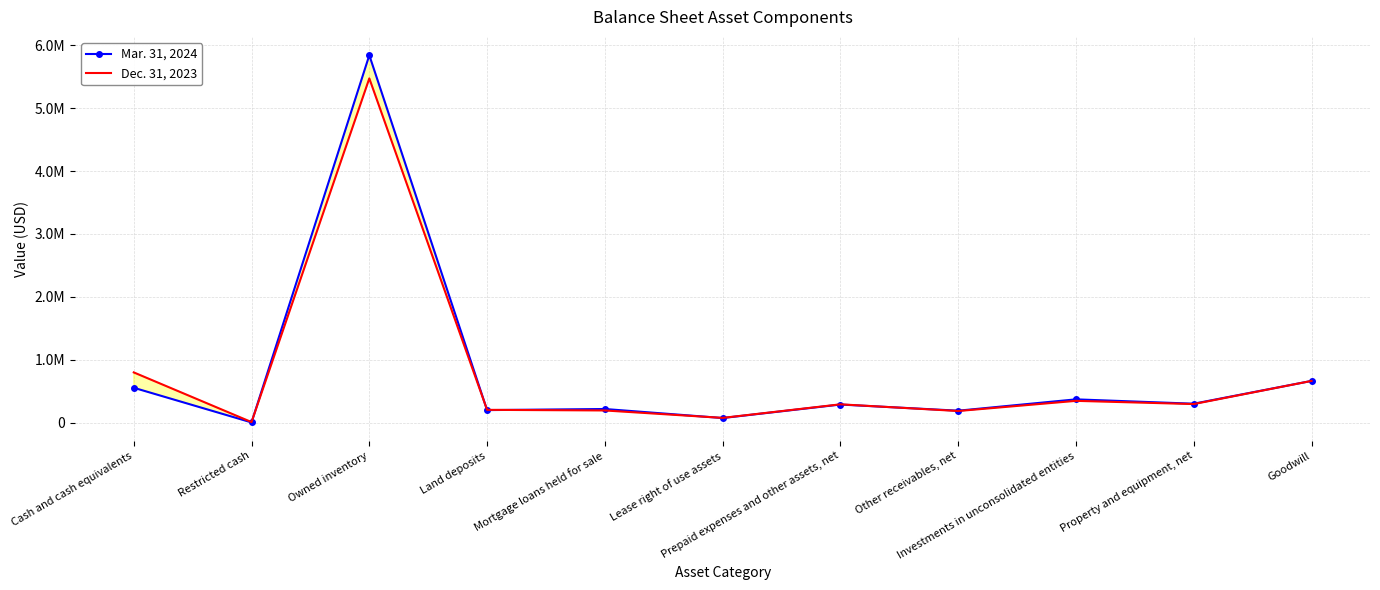

Where do Mar. 31, 2024 and Dec. 31, 2023 first cross each other?

Restricted cash and Owned inventory